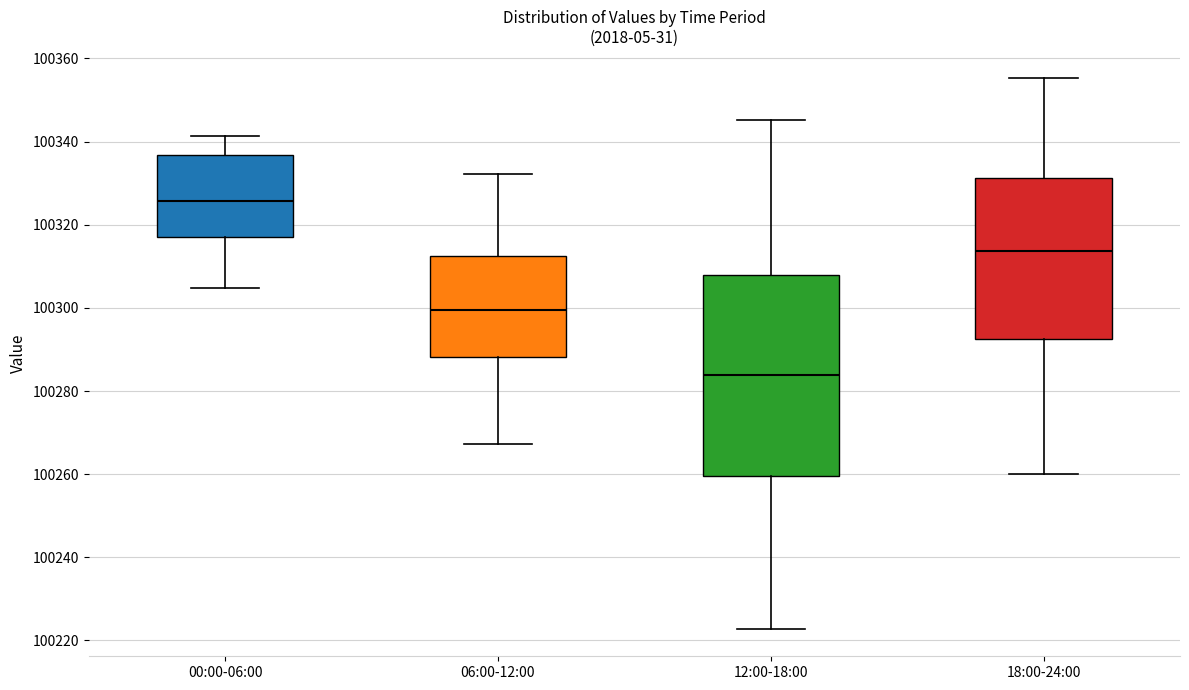

Reading left to right, read every box against the y-axis: the position of its median line, the range the box covers, and the ends of its whiskers. The values are not printed on the chart, so give them approximately, as read against the axis.

00:00-06:00: median 100326, box 100318 to 100336, whiskers 100304 to 100342
06:00-12:00: median 100300, box 100288 to 100312, whiskers 100268 to 100332
12:00-18:00: median 100284, box 100260 to 100308, whiskers 100222 to 100346
18:00-24:00: median 100314, box 100292 to 100332, whiskers 100260 to 100356